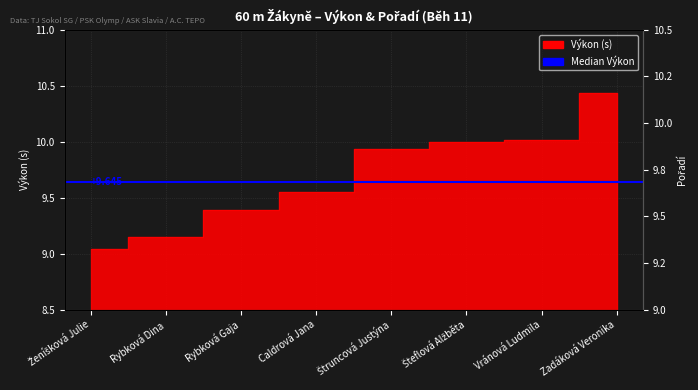

Is this an area chart (filled region under the line)?

No